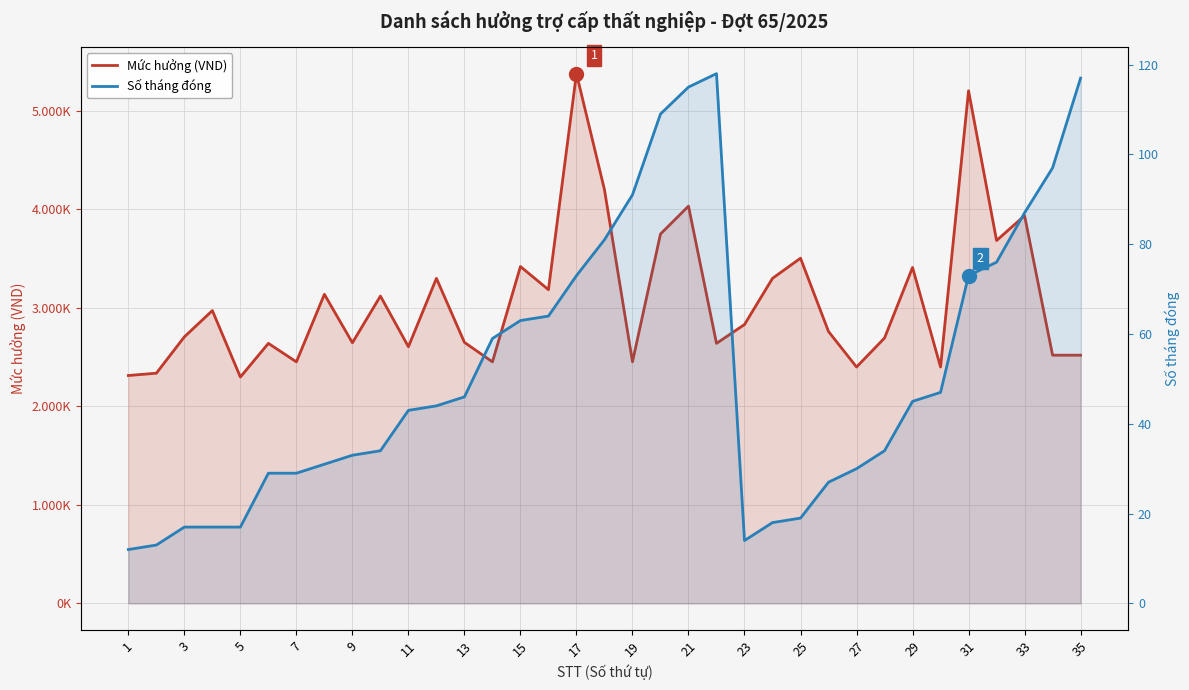

Rank the series by their maximum value, from highest to lowest.

Mức hưởng (VND), Số tháng đóng